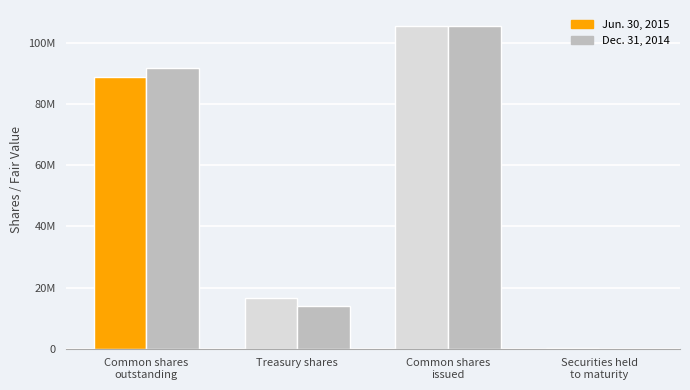

The value of Jun. 30, 2015 at Treasury shares is 16603187. True or false?

True